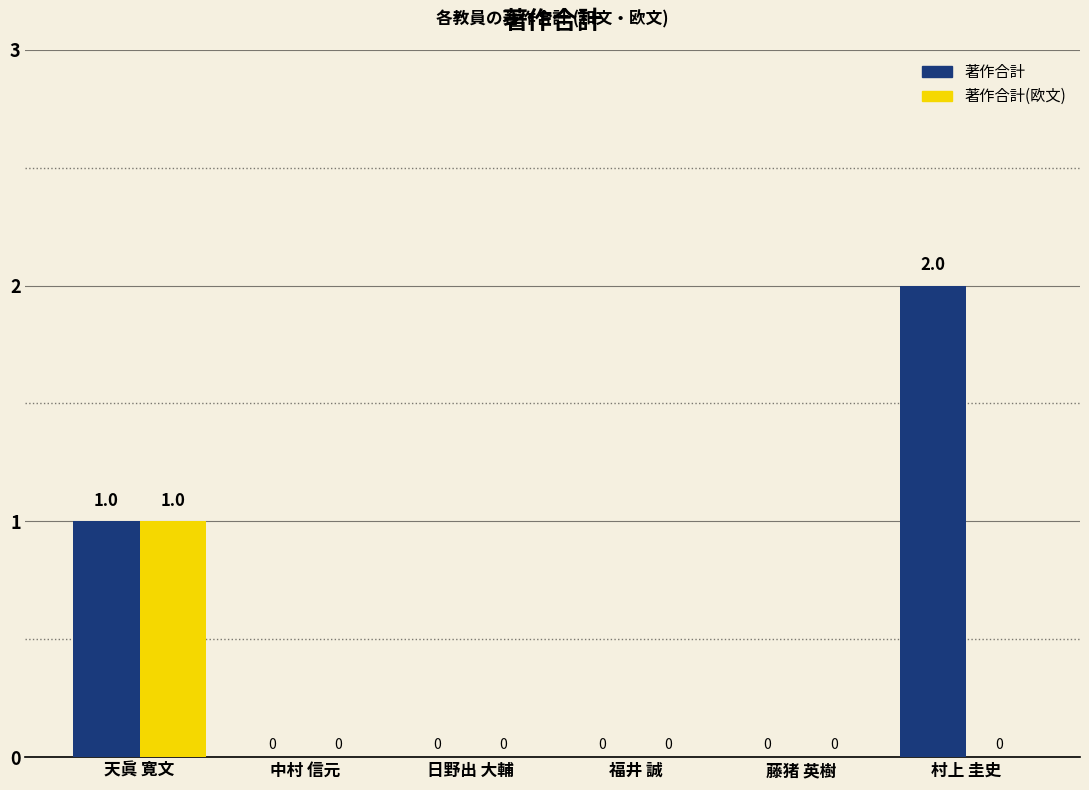

The value of 著作合計 at 天眞 寛文 is 0. True or false?

False